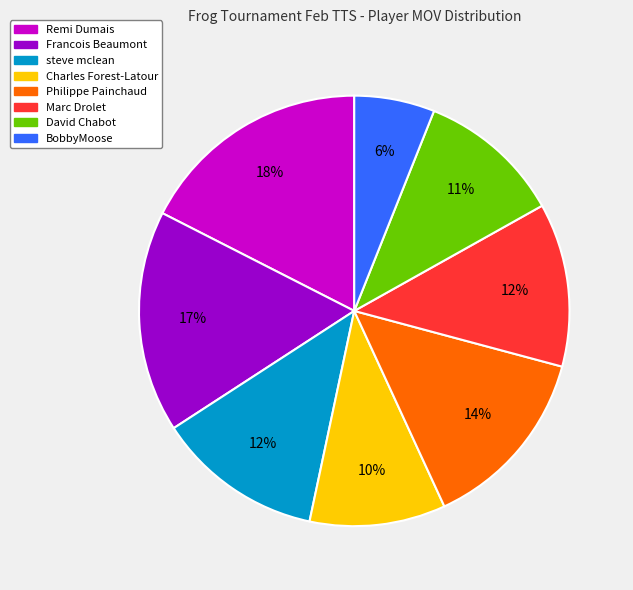

Does Charles Forest-Latour represent more than half of the total?

No